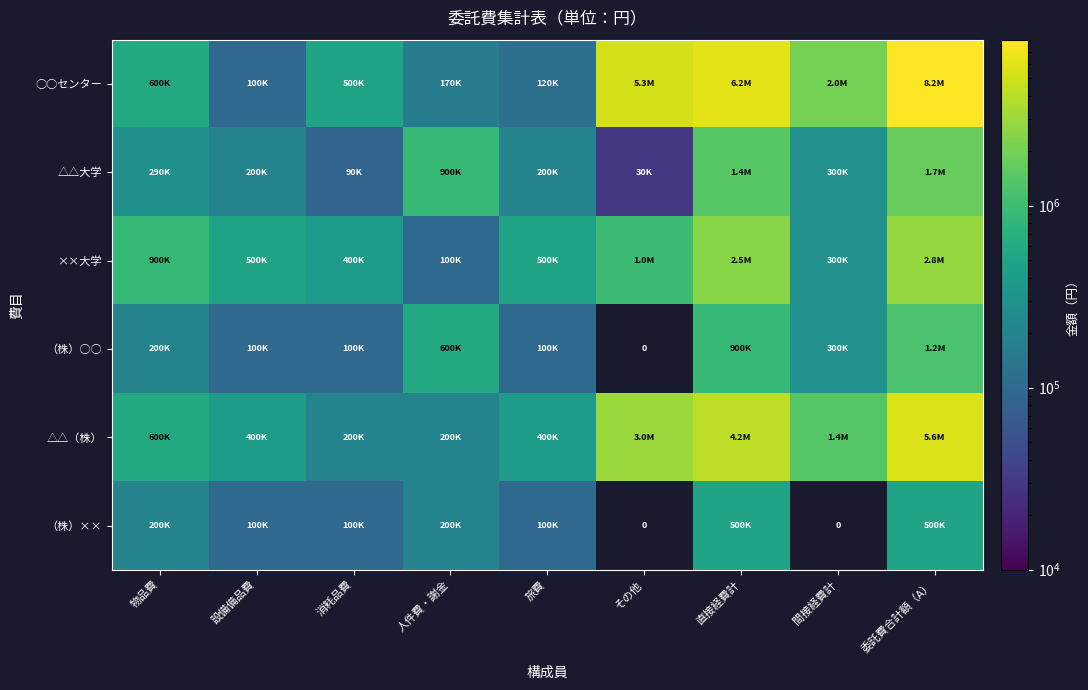

Which series has the largest range (max minus min)?

○○センター